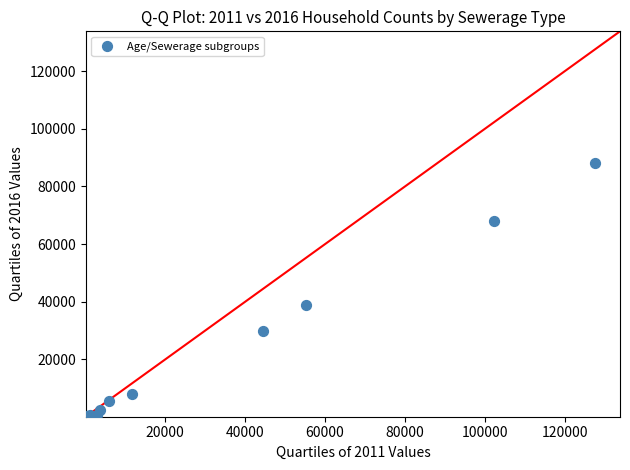

What Y value in the scatter plot is closest to 44146?

38789